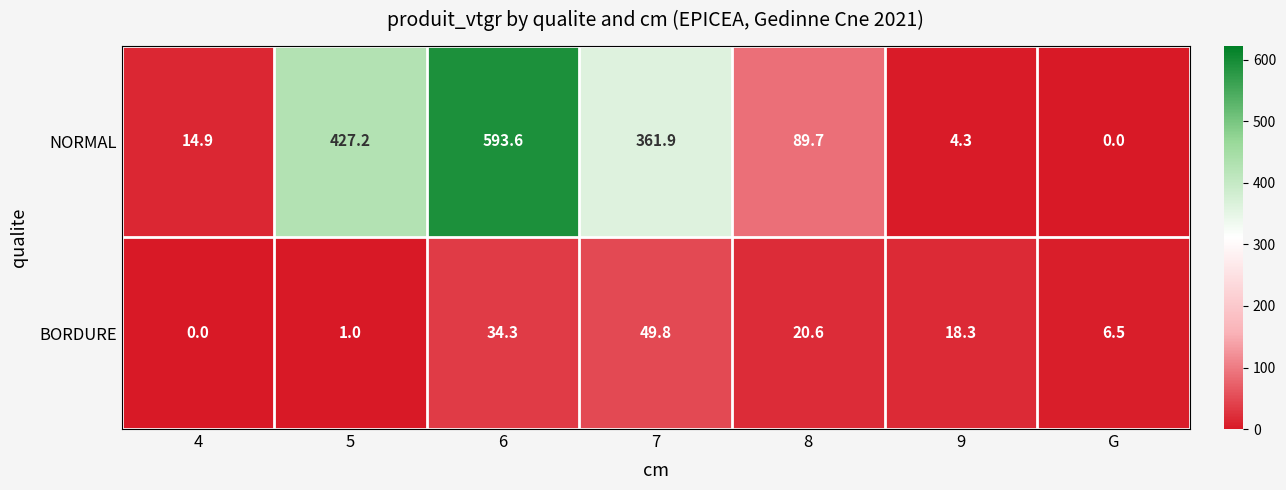

The NORMAL series shows 128.6 at 8. True or false?

False